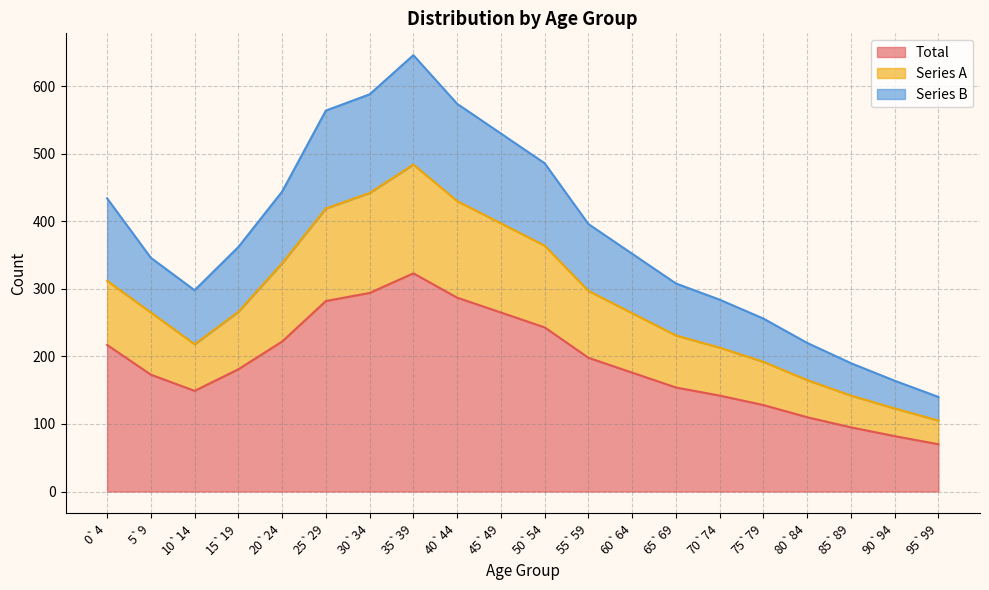

List the labels in order of Total value, smallest first.

95`99, 90`94, 85`89, 80`84, 75`79, 70`74, 10`14, 65`69, 5`9, 60`64, 15`19, 55`59, 0`4, 20`24, 50`54, 45`49, 25`29, 40`44, 30`34, 35`39